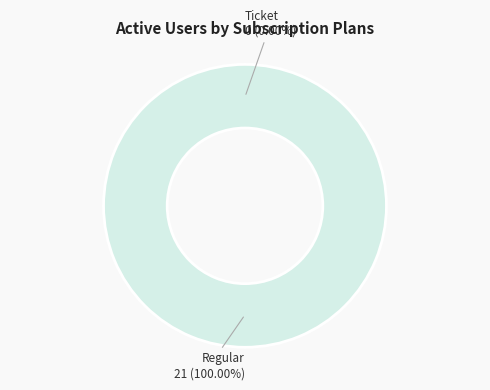

To the nearest percent, what percentage of the pie is Regular?

100%